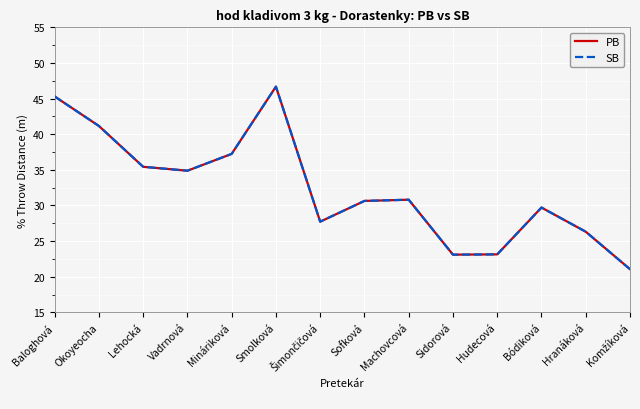

What is the sum of the SB values at Smolková and Machovcová?

77.5